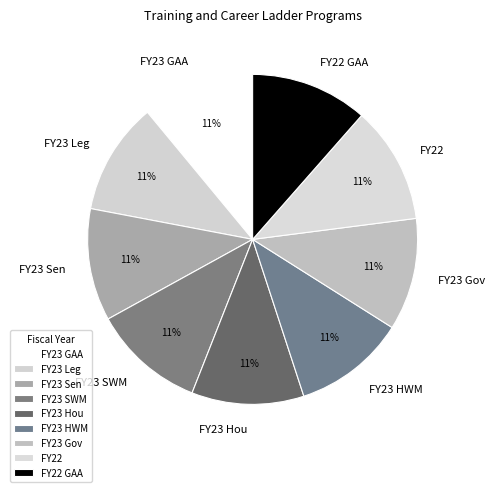

How many slices are in this pie chart?

9